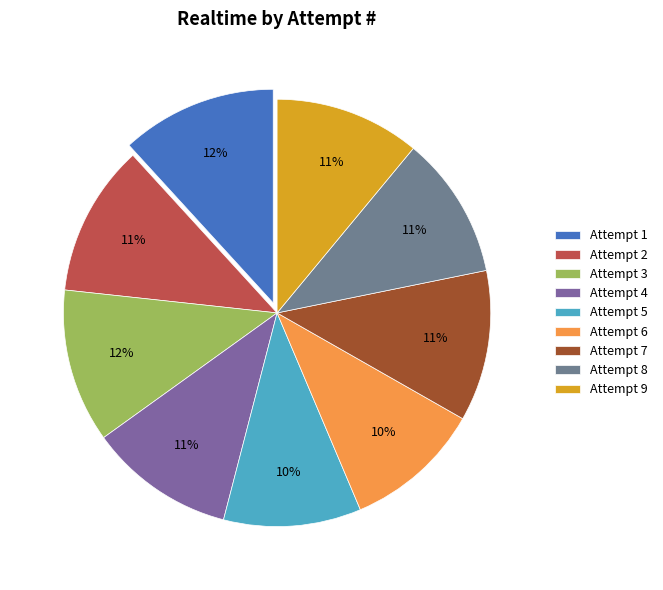

How many segments does this pie chart have?

9